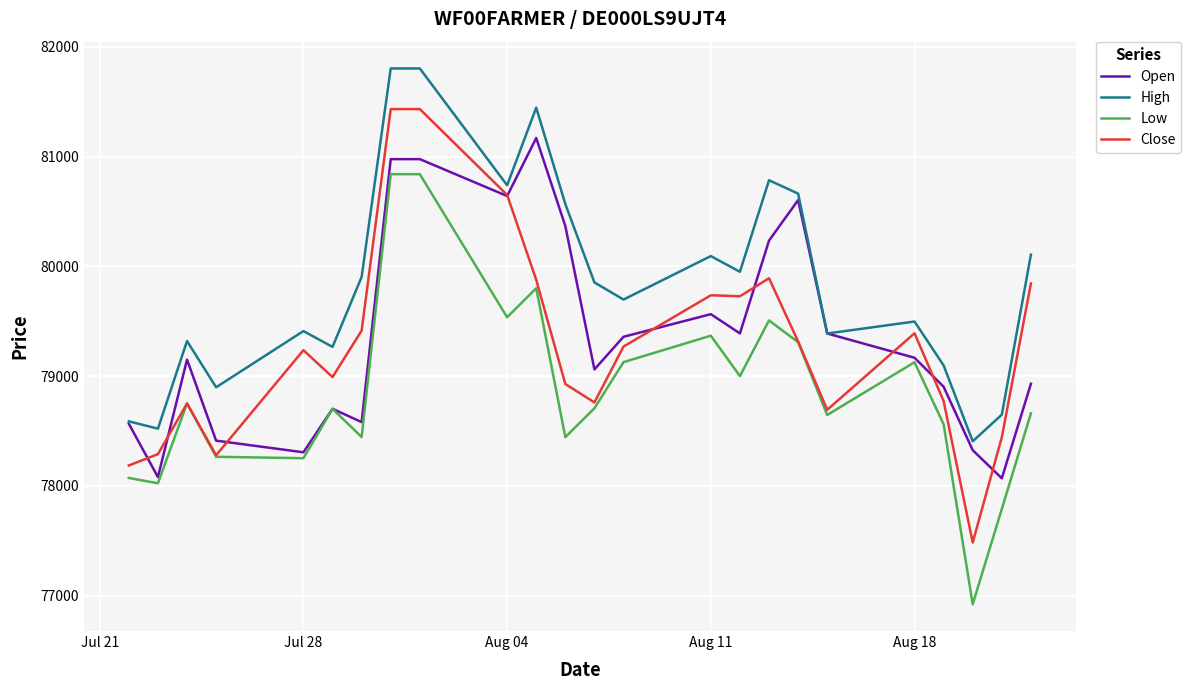

List the series in order of their peak value, lowest first.

Low, Open, Close, High